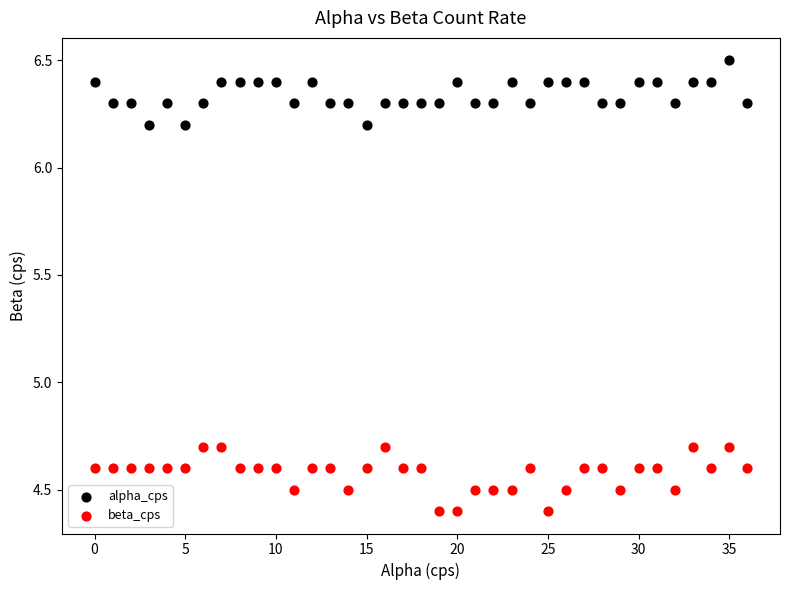

Across all data points, what is the range of Y values (max minus min)?

2.1